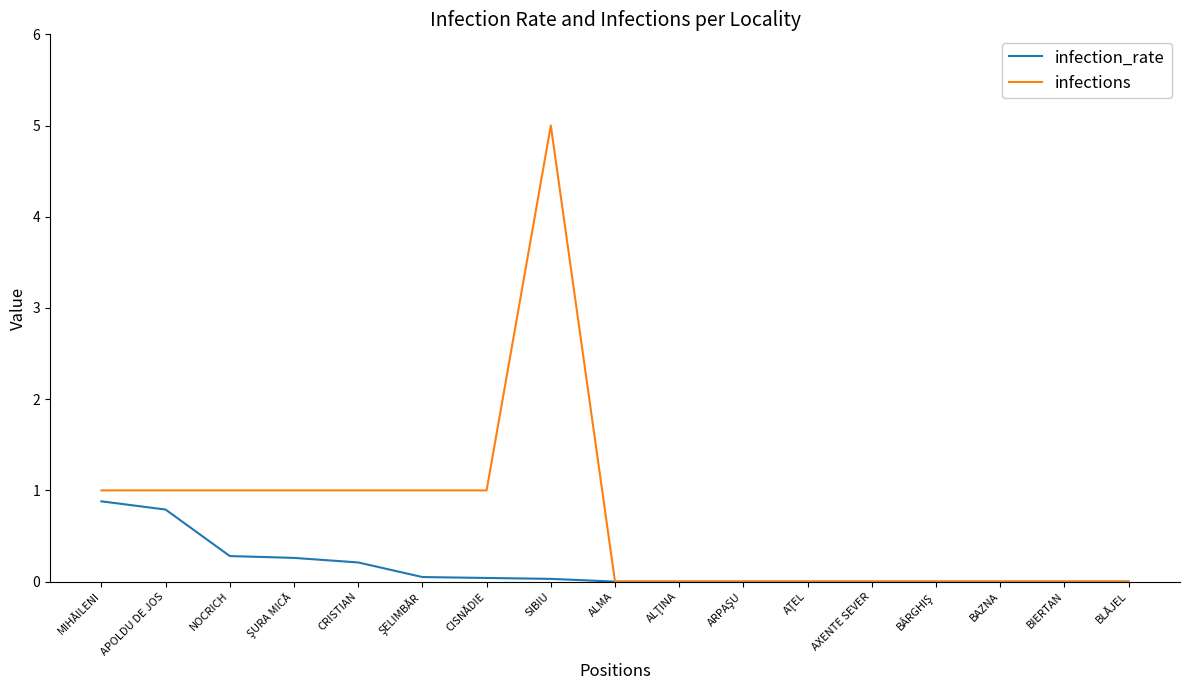

What is the highest value of the infections series?

5.0